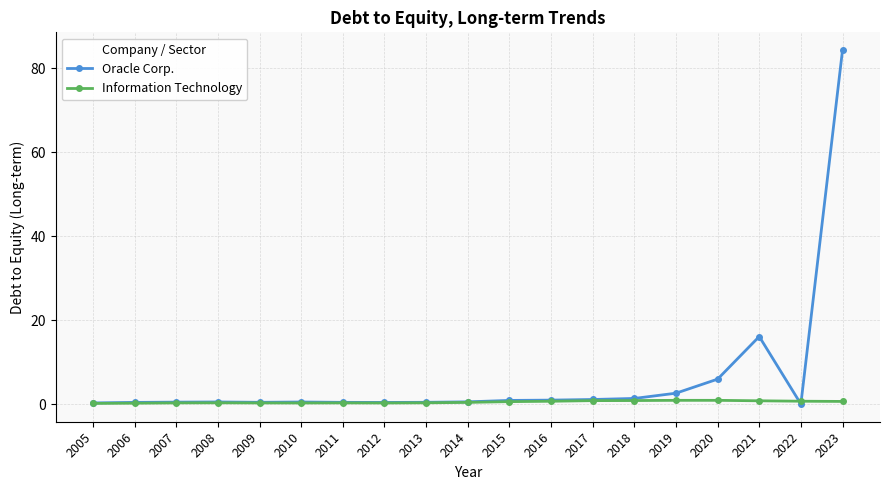

At how many categories does at least one series exceed 38?

1